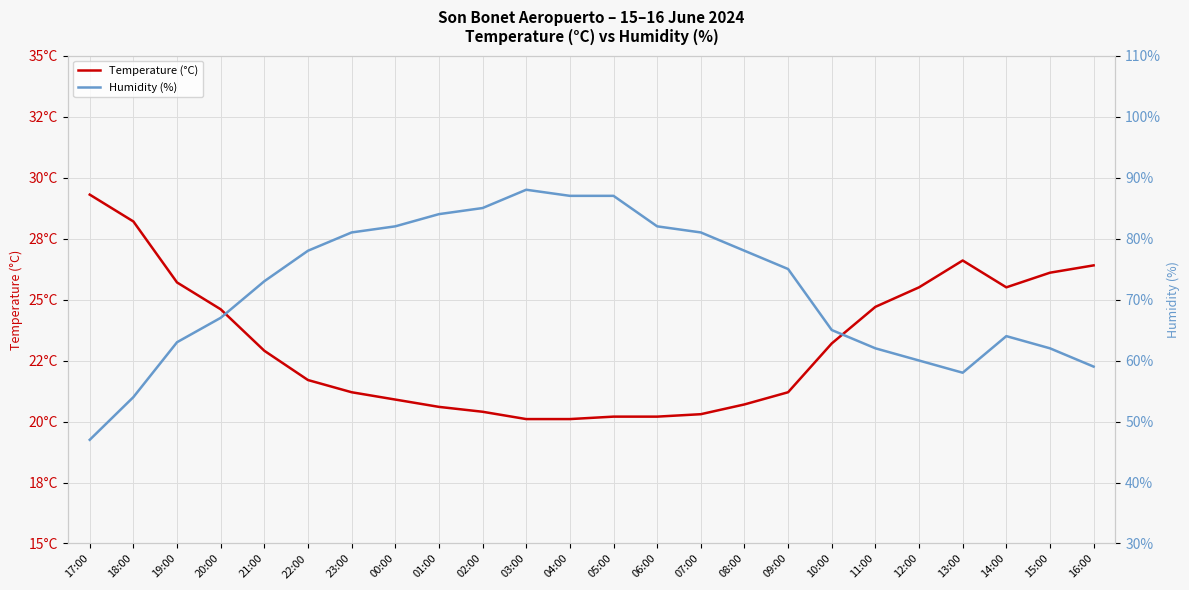

Reading left to right, what are all the values shown in this chart?

Temperature (°C): 29.3	28.2	25.7	24.6	22.9	21.7	21.2	20.9	20.6	20.4	20.1	20.1	20.2	20.2	20.3	20.7	21.2	23.2	24.7	25.5	26.6	25.5	26.1	26.4
Humidity (%): 47.0	54.0	63.0	67.0	73.0	78.0	81.0	82.0	84.0	85.0	88.0	87.0	87.0	82.0	81.0	78.0	75.0	65.0	62.0	60.0	58.0	64.0	62.0	59.0